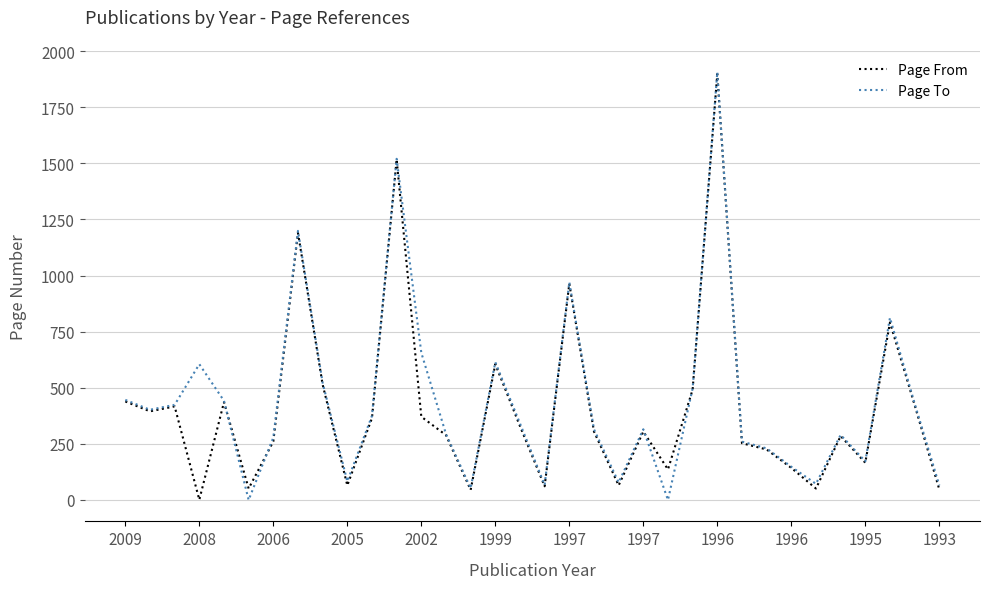

What is the maximum value shown in the chart?

1906